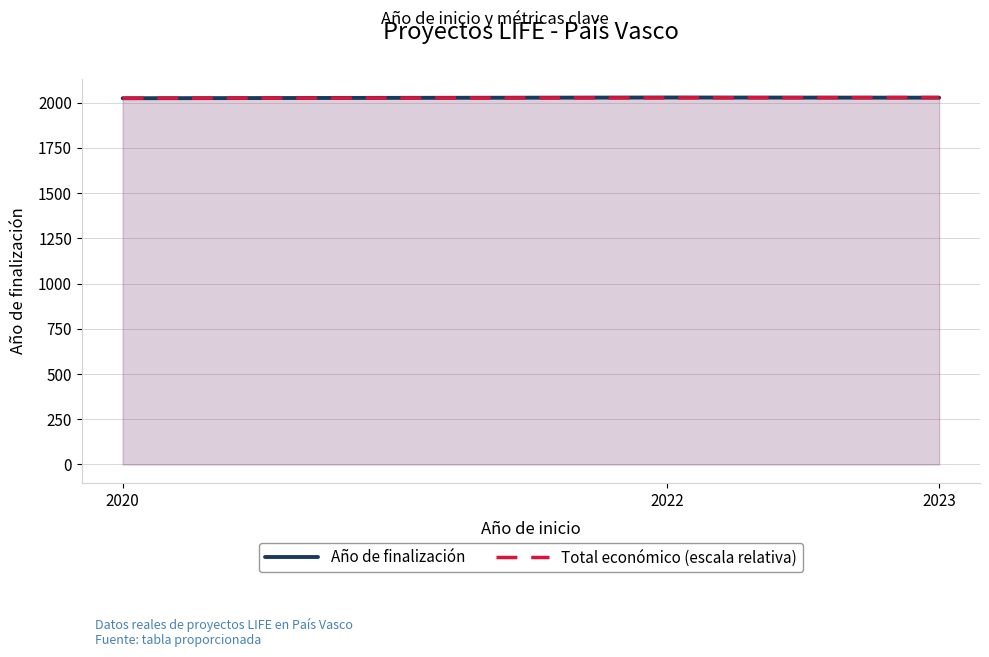

The Año de finalización series shows 2024.0 at 2020. True or false?

True